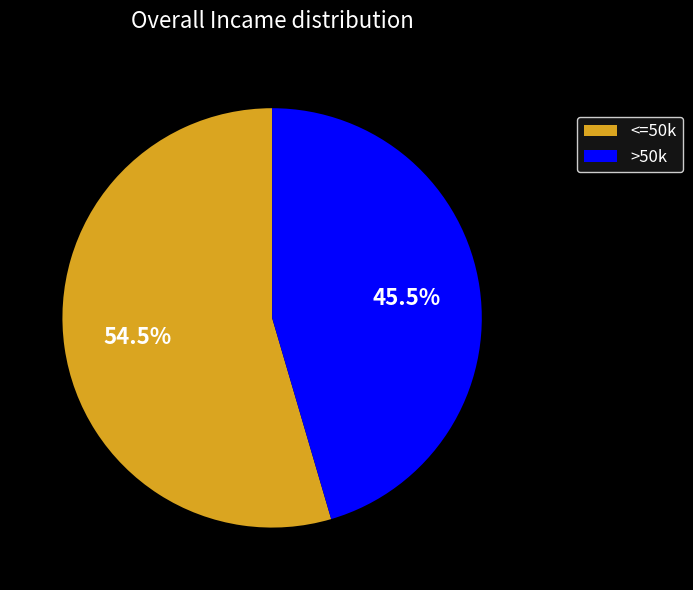

Is there a majority slice in this chart?

Yes